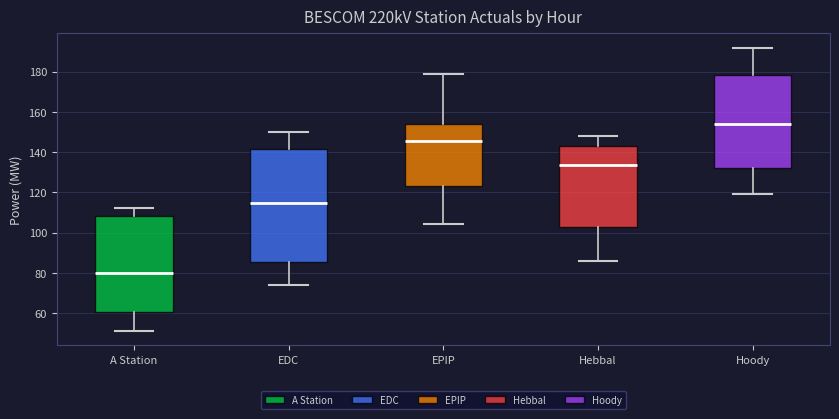

Reading left to right, read every box against the y-axis: the position of its median line, the range the box covers, and the ends of its whiskers. The values are not printed on the chart, so give them approximately, as read against the axis.

A Station: median 80, box 60 to 108, whiskers 52 to 112
EDC: median 114, box 86 to 142, whiskers 74 to 150
EPIP: median 146, box 124 to 154, whiskers 104 to 180
Hebbal: median 134, box 102 to 144, whiskers 86 to 148
Hoody: median 154, box 132 to 178, whiskers 120 to 192